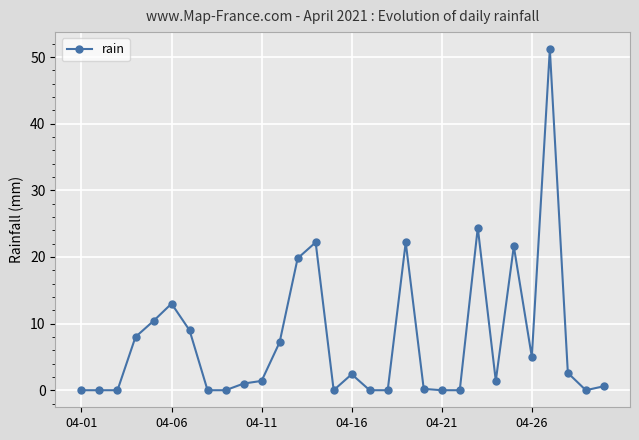

What is the difference between the second highest and second lowest values?

24.4